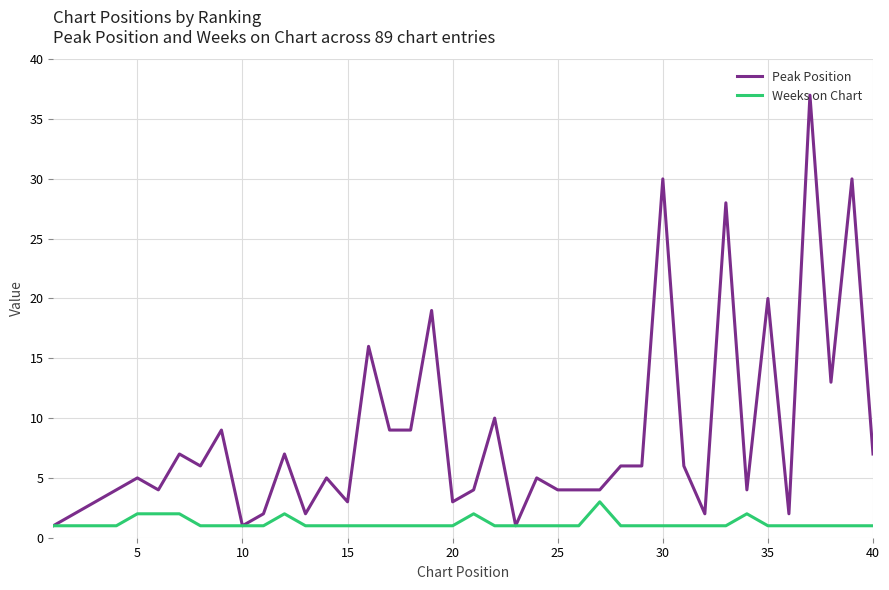

What is the maximum value for Weeks on Chart?

3